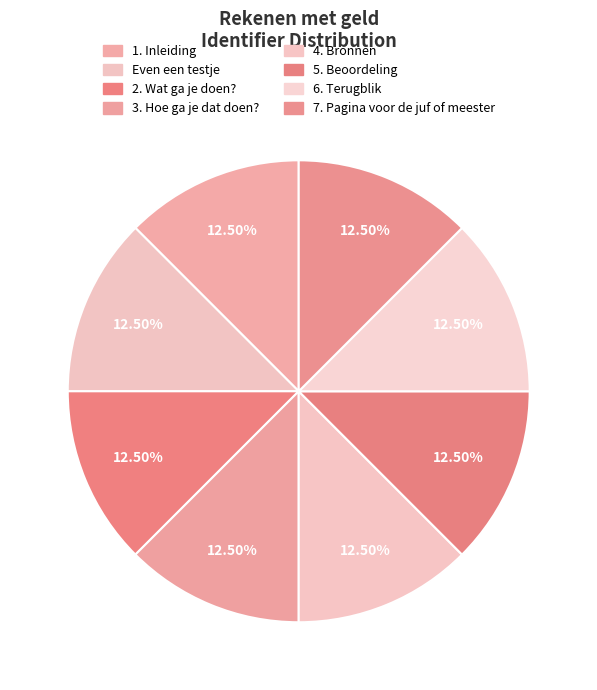

Count the number of slices in the pie.

8